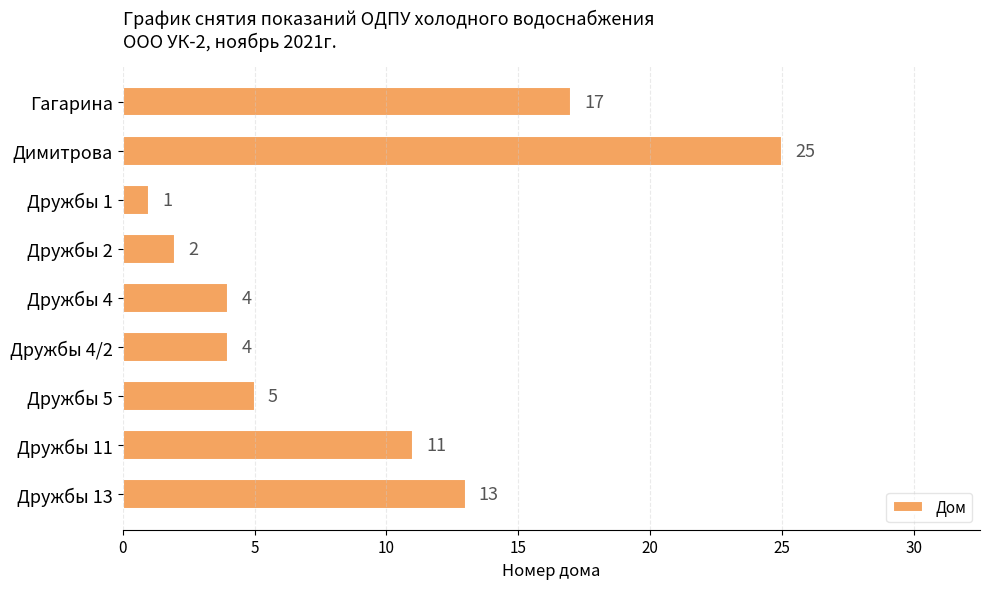

What is the label of the 6th bar from the top?

Дружбы 4/2